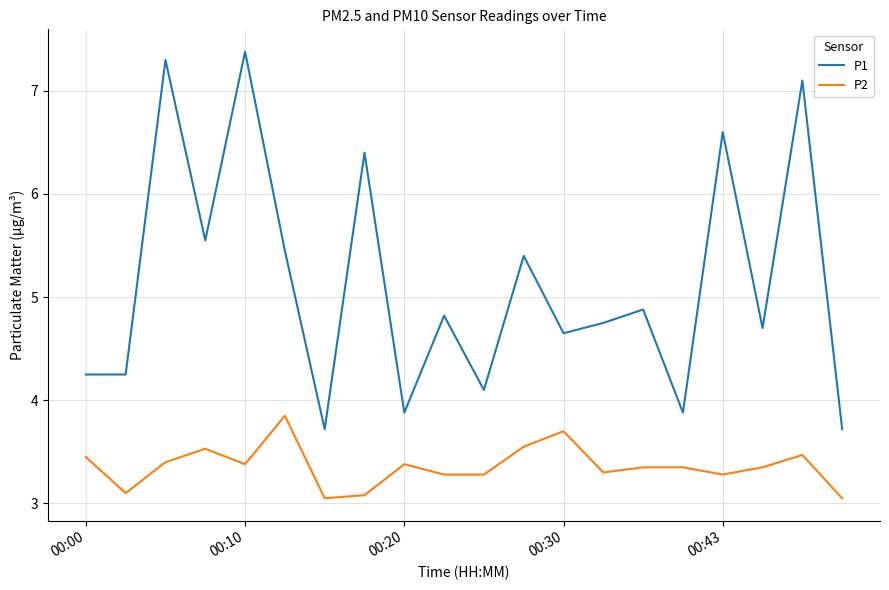

Which series has the largest total across all categories?

P1